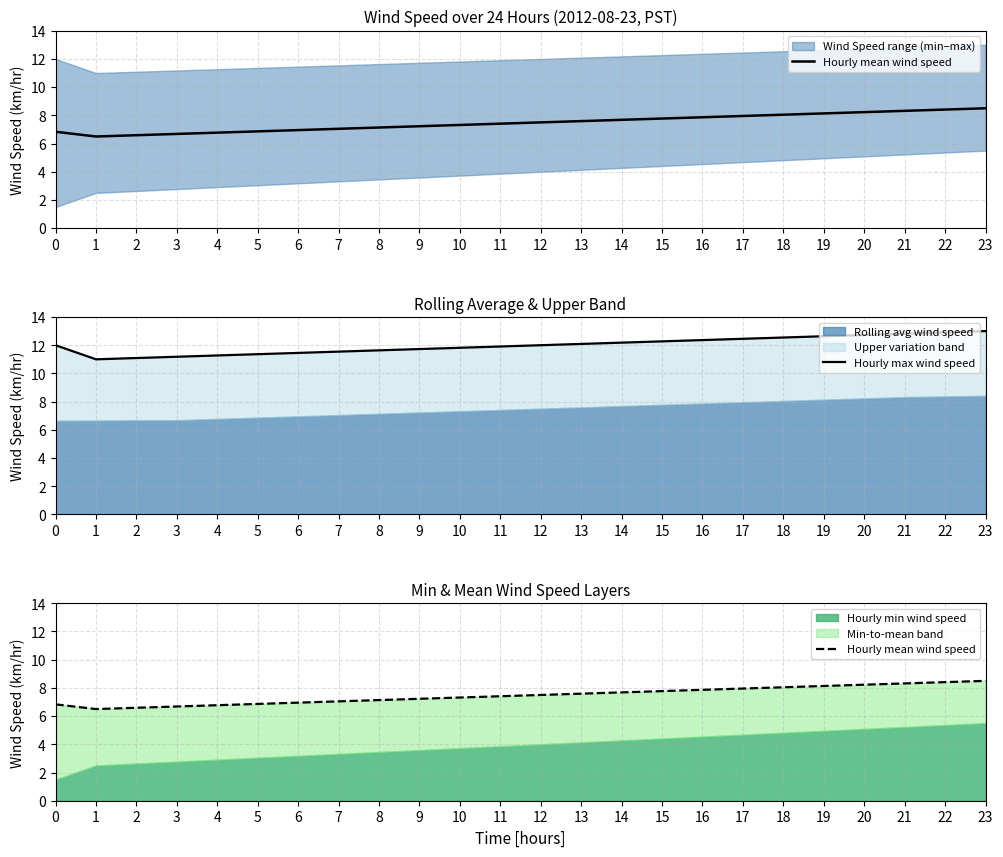

Which series has the largest total across all categories?

Hourly max wind speed